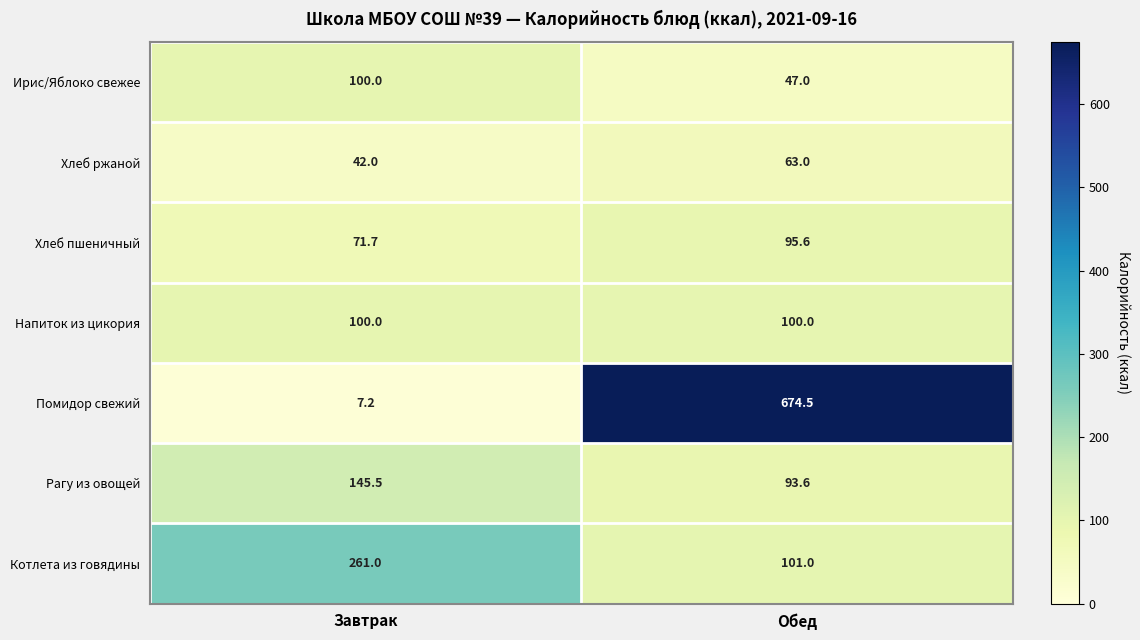

What is the spread (max minus min) of values at Завтрак?

253.8